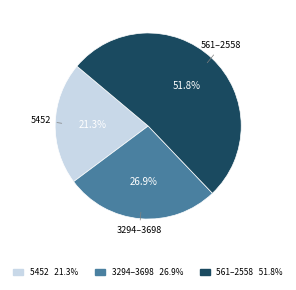

Count the number of slices in the pie.

3